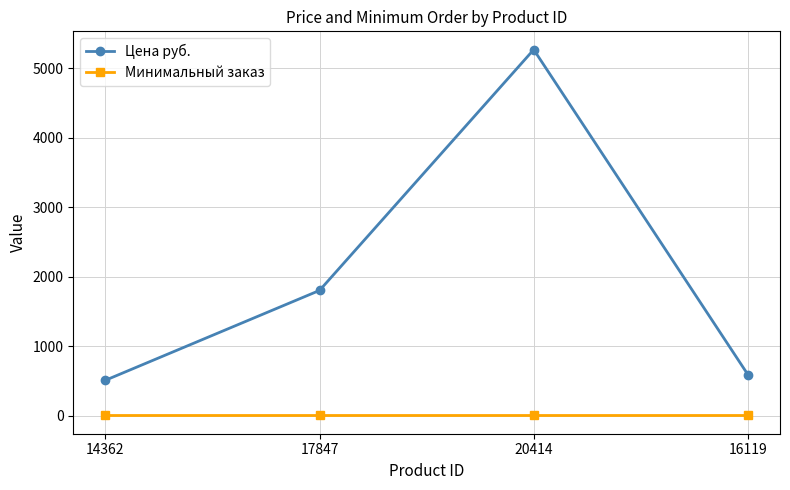

Is it true that Минимальный заказ equals 1 at 20414?

True